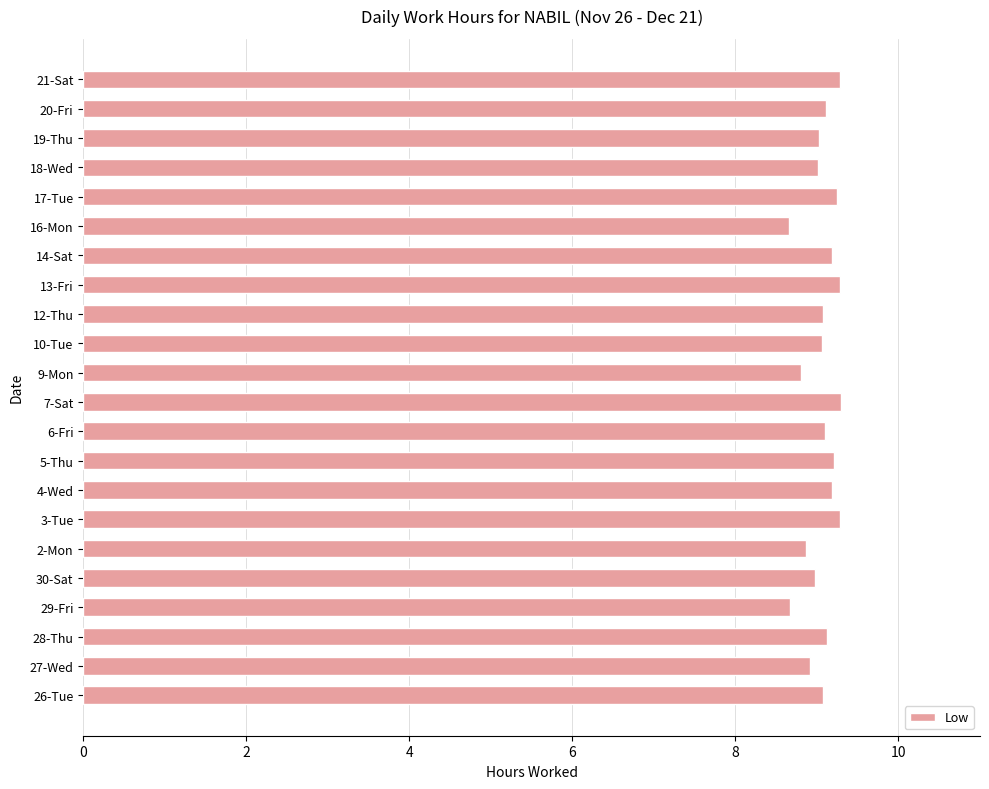

The chart shows a value of 6.3 at 21-Sat. True or false?

False